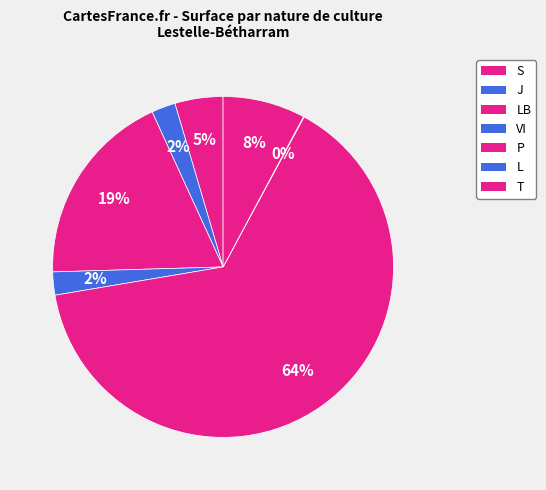

How many slices are in this pie chart?

7